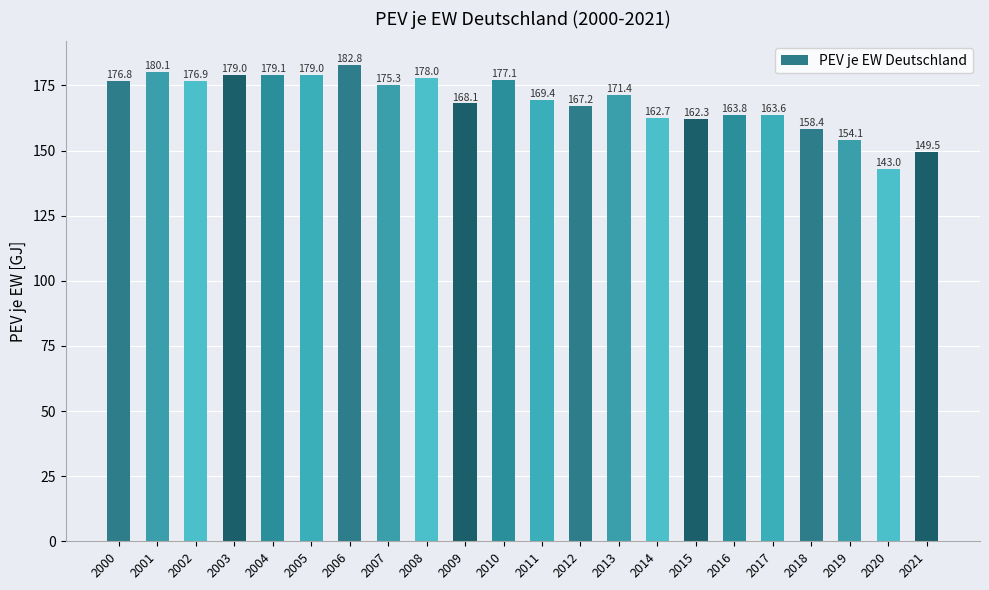

Between 2011 and 2007, which is larger?

2007